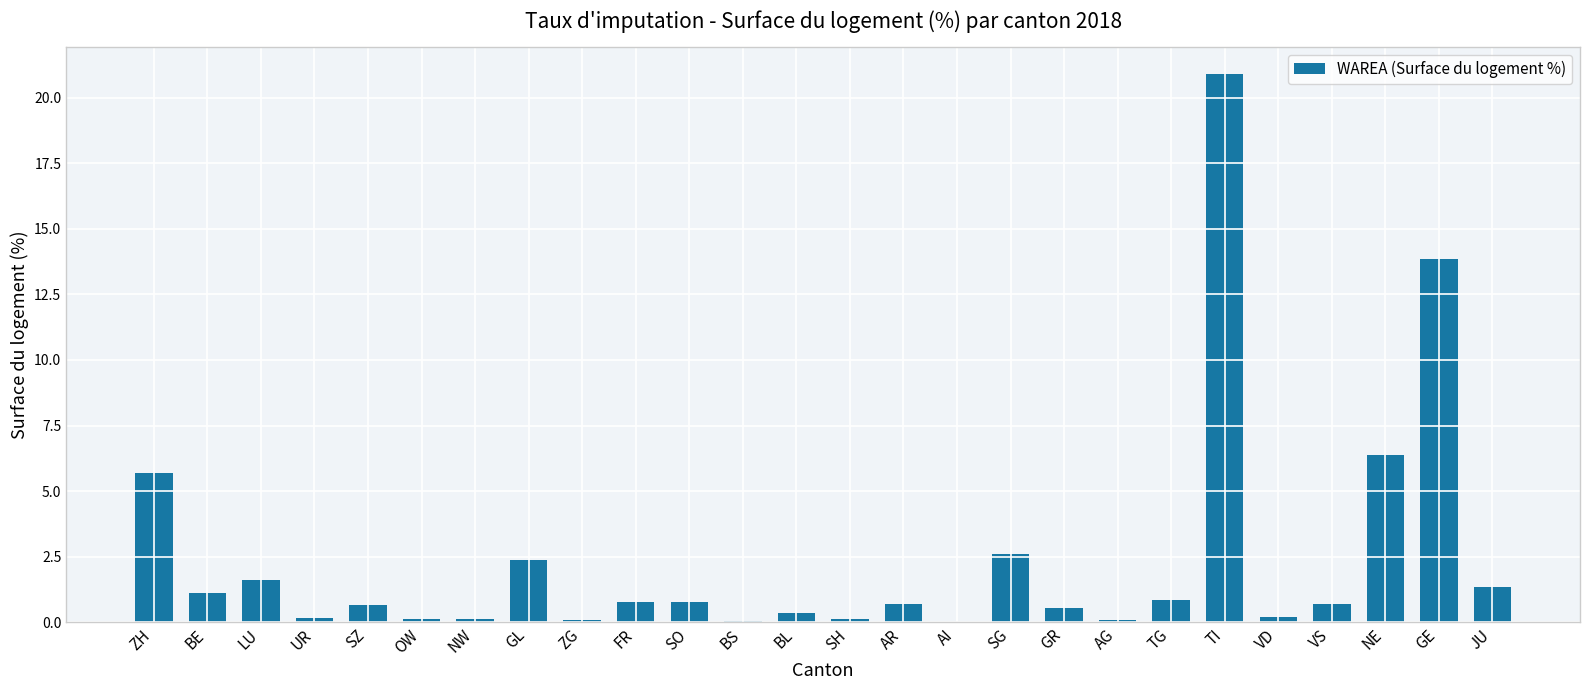

Are the bars horizontal?

No